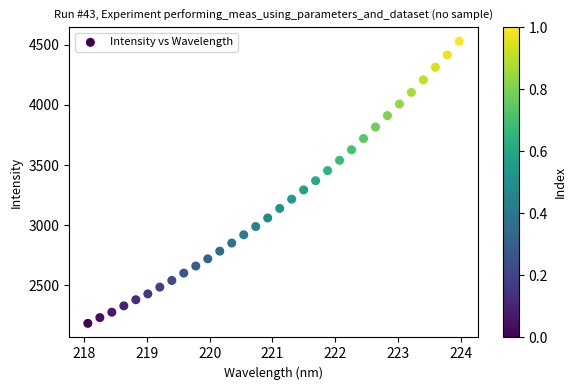

What is the range of Y values (max minus min)?

2341.8